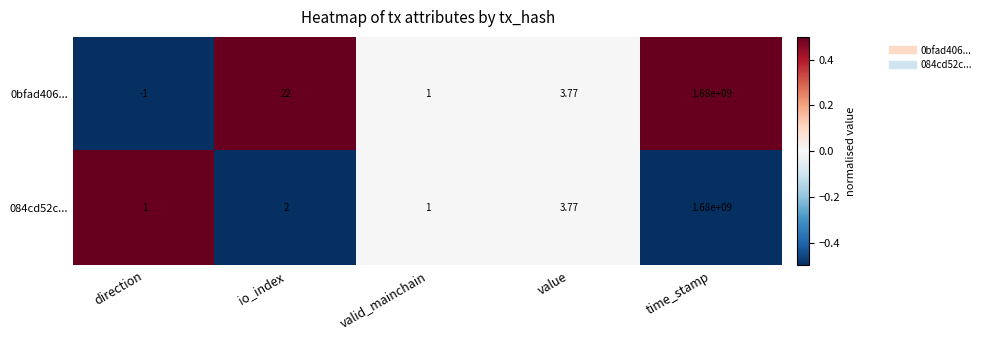

Count the number of categories in the chart.

5